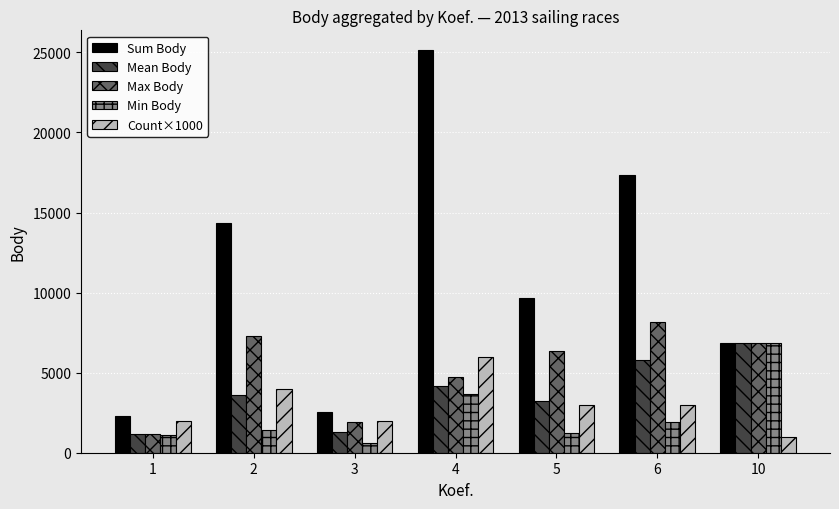

What is the sum of the Max Body values at 1 and 10?

8040.0